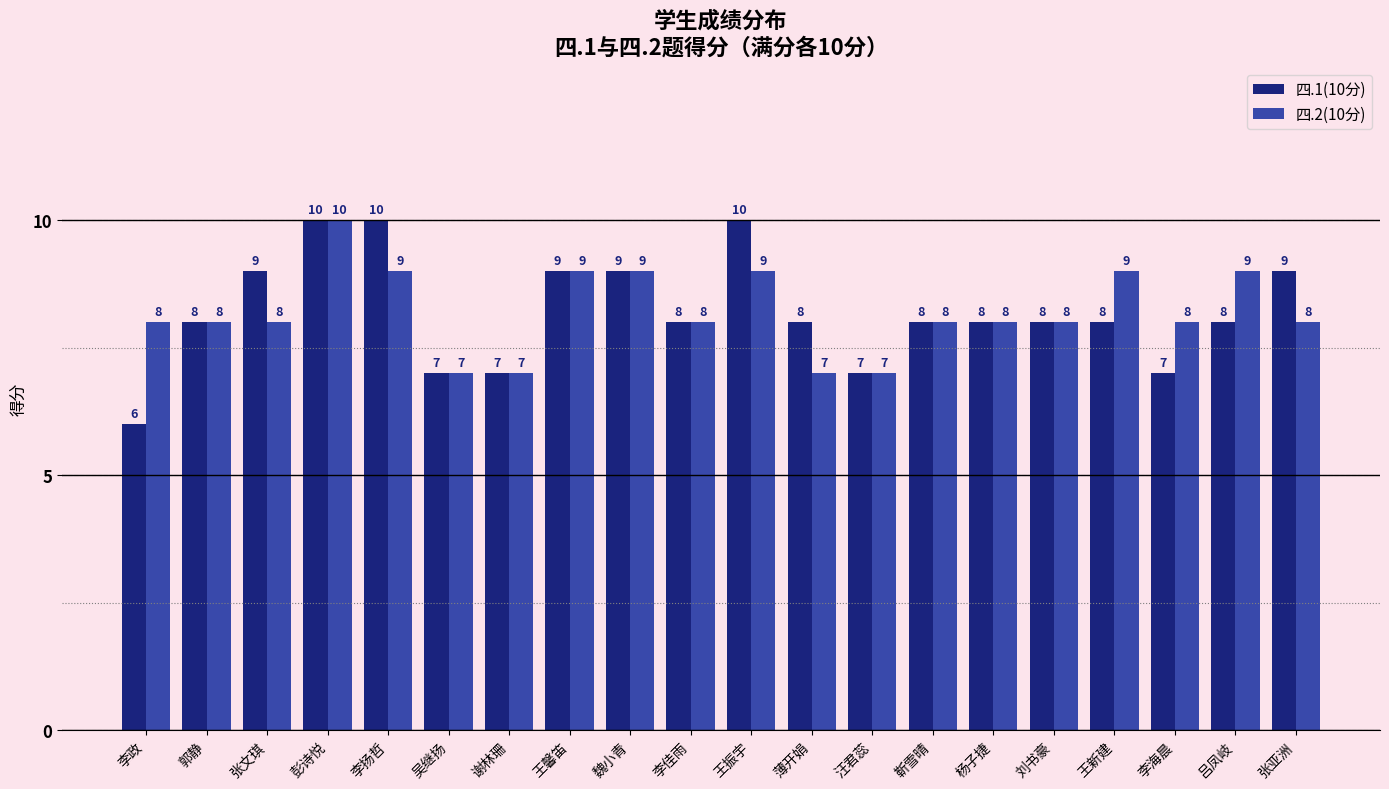

What is the total value across all series at 杨子捷?

16